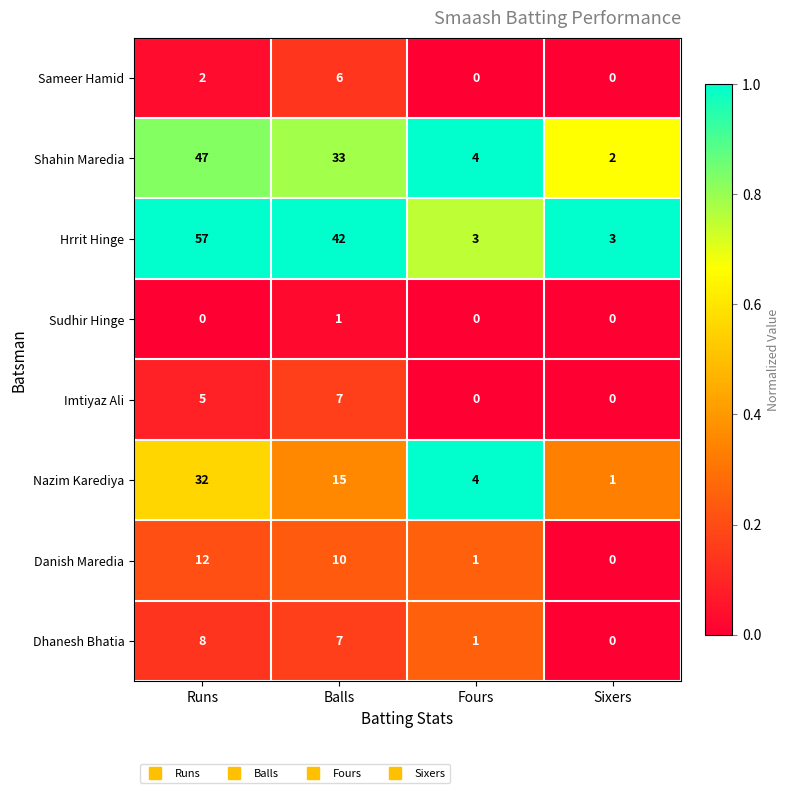

At Runs, list the series in order from smallest to largest.

Sudhir Hinge, Sameer Hamid, Imtiyaz Ali, Dhanesh Bhatia, Danish Maredia, Nazim Karediya, Shahin Maredia, Hrrit Hinge